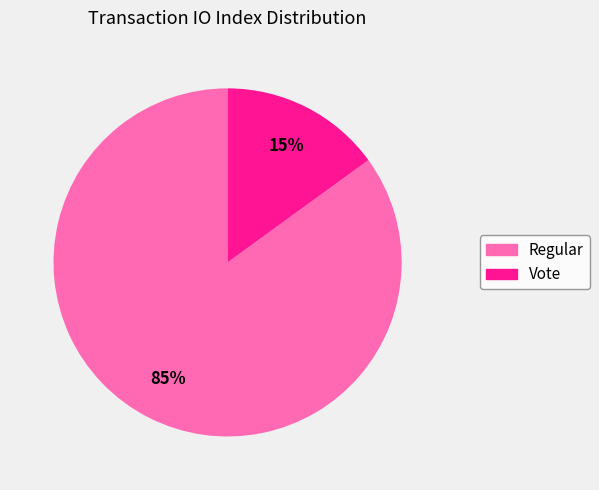

How many segments does this pie chart have?

2